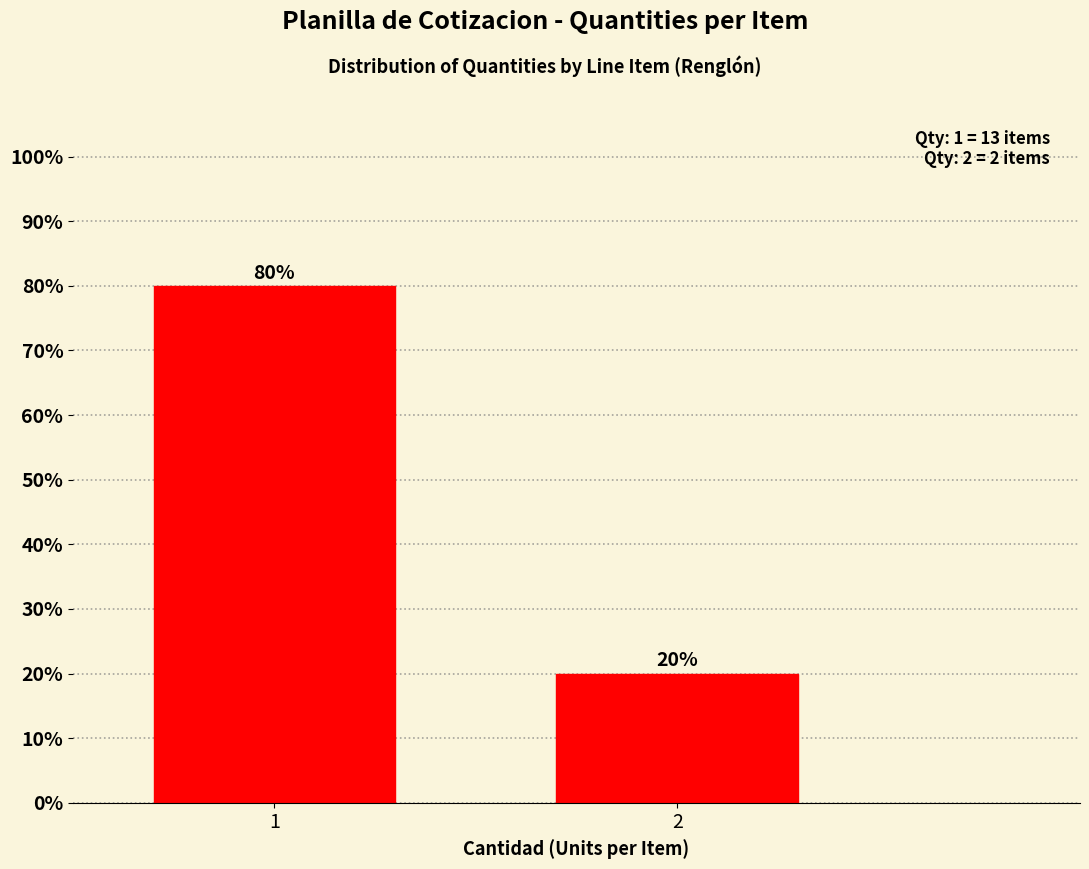

Reading right to left, transcribe all the data shown in this chart.

2=20	1=80